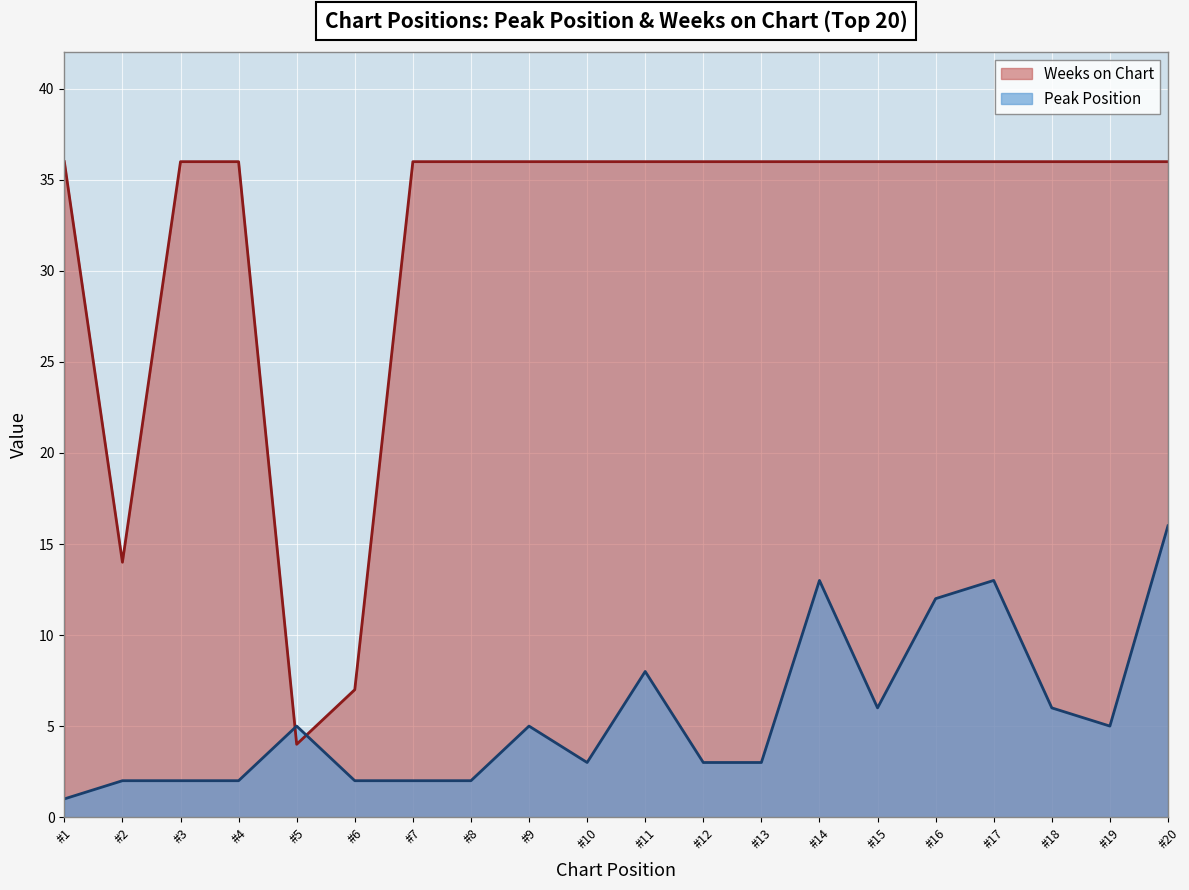

Reading left to right, extract all data points from this chart.

Peak Position: #1=1	#2=2	#3=2	#4=2	#5=5	#6=2	#7=2	#8=2	#9=5	#10=3	#11=8	#12=3	#13=3	#14=13	#15=6	#16=12	#17=13	#18=6	#19=5	#20=16
Weeks on Chart: #1=36	#2=14	#3=36	#4=36	#5=4	#6=7	#7=36	#8=36	#9=36	#10=36	#11=36	#12=36	#13=36	#14=36	#15=36	#16=36	#17=36	#18=36	#19=36	#20=36